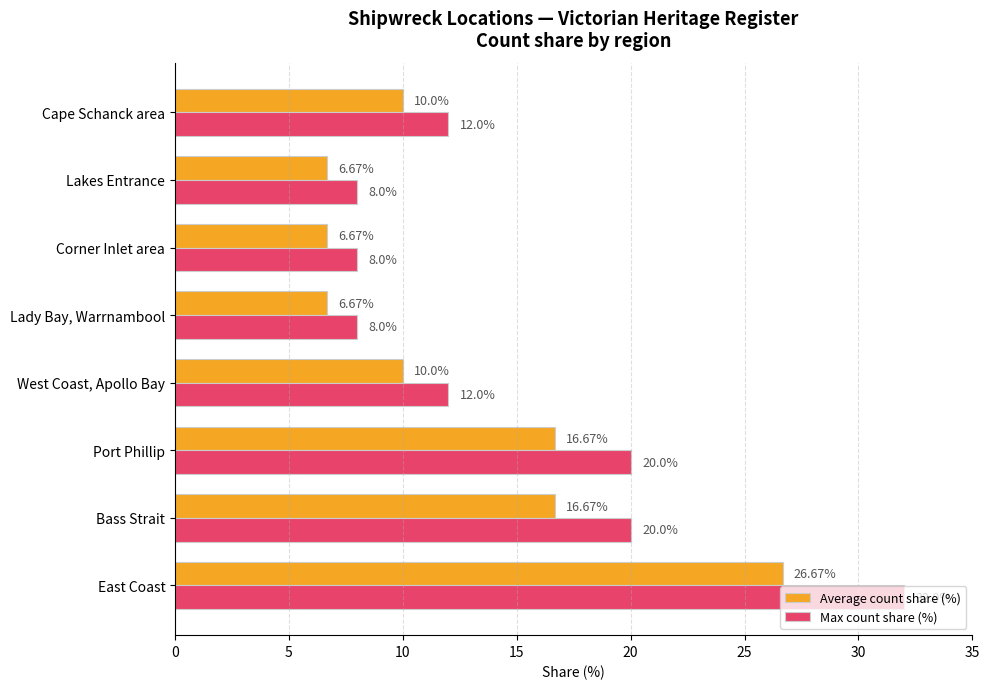

Rank the series by their average value, from highest to lowest.

Max count share (%), Average count share (%)